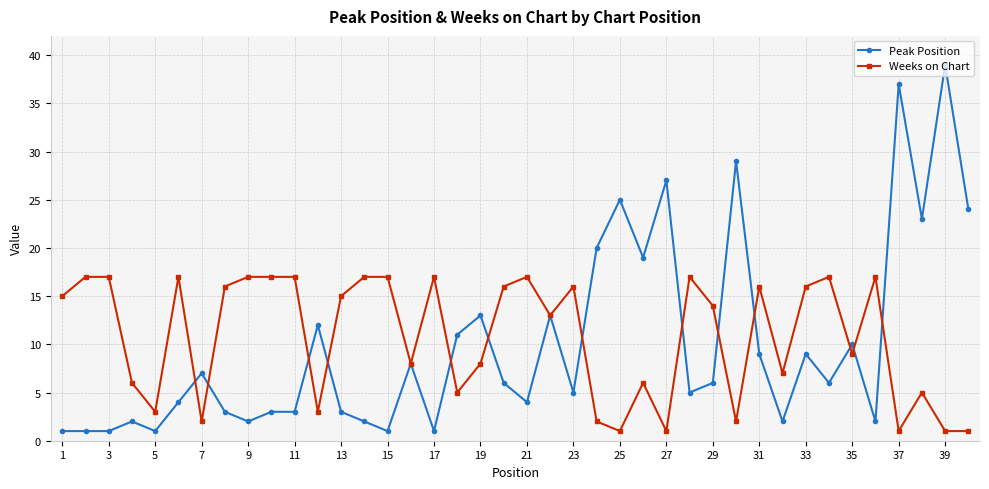

What is the average value of the Peak Position series?

10